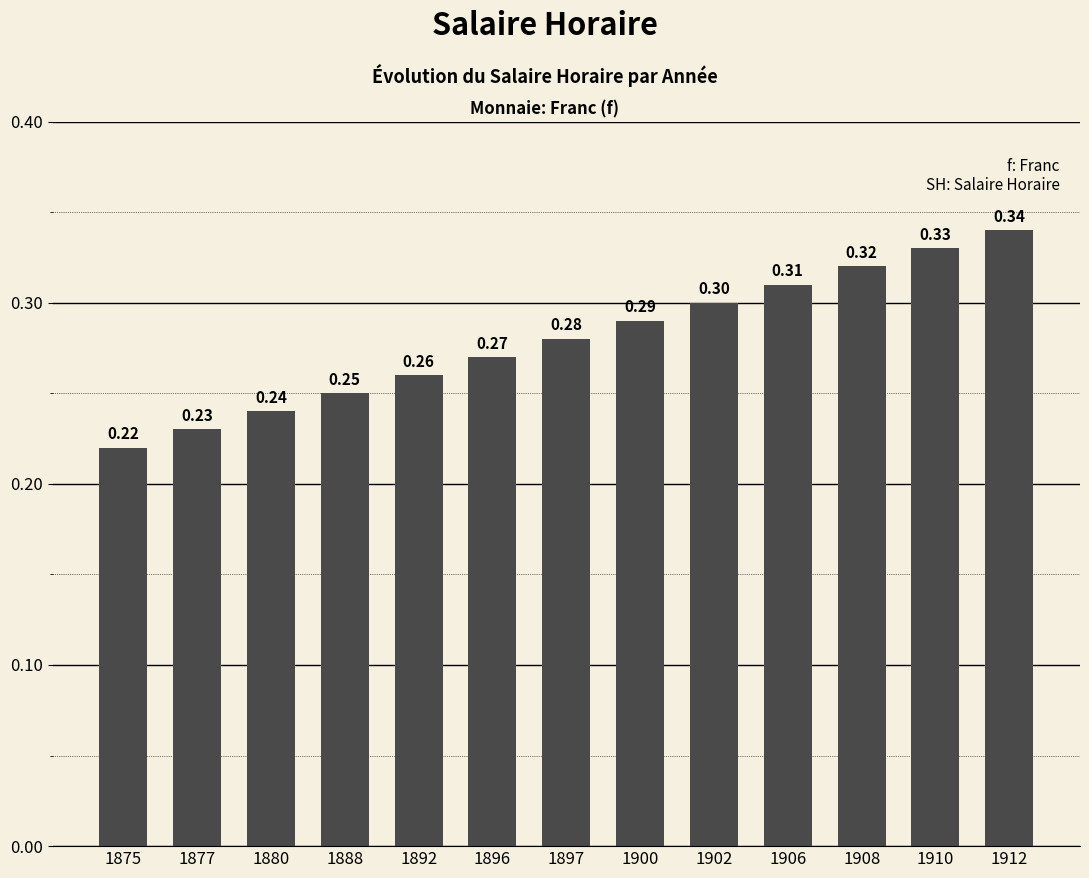

The chart shows a value of 0.3 at 1877. True or false?

False